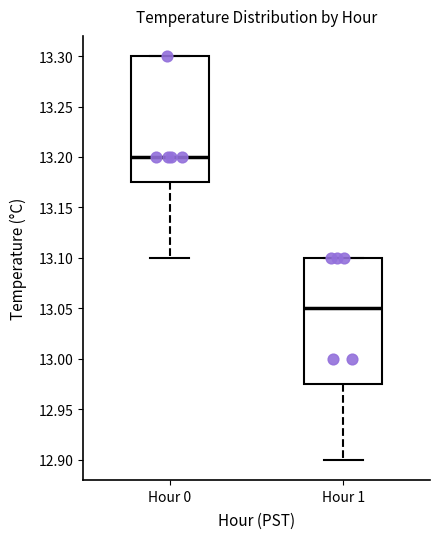

Reading left to right, read every box against the y-axis: the position of its median line, the range the box covers, and the ends of its whiskers. The values are not printed on the chart, so give them approximately, as read against the axis.

Hour 0: median 13.200, box 13.175 to 13.300, whiskers 13.100 to 13.300
Hour 1: median 13.050, box 12.975 to 13.100, whiskers 12.900 to 13.100